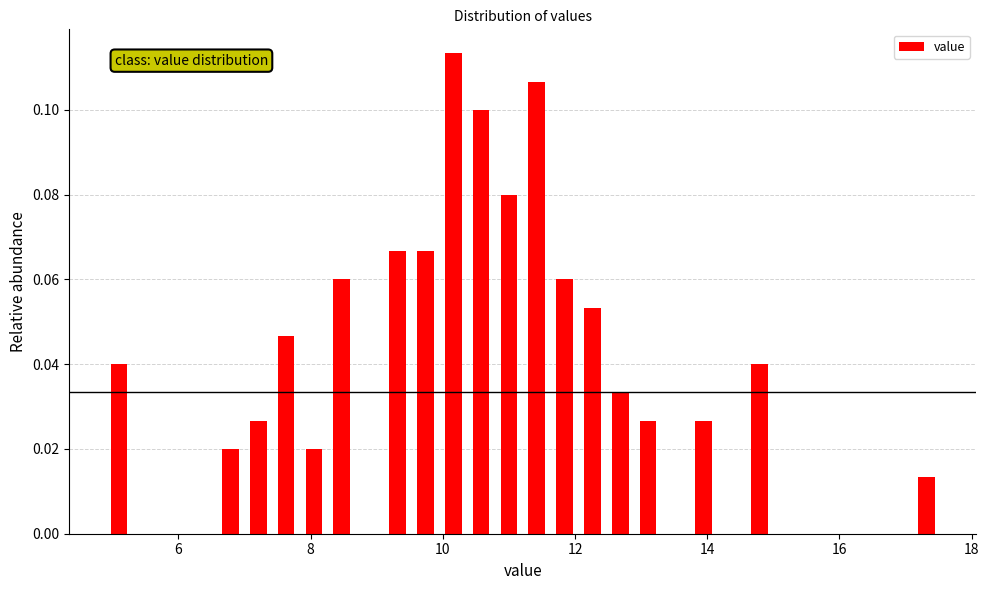

Around what value on the x-axis is the tallest bar? Give the approximate position of its centre, as read against the axis.

10.2